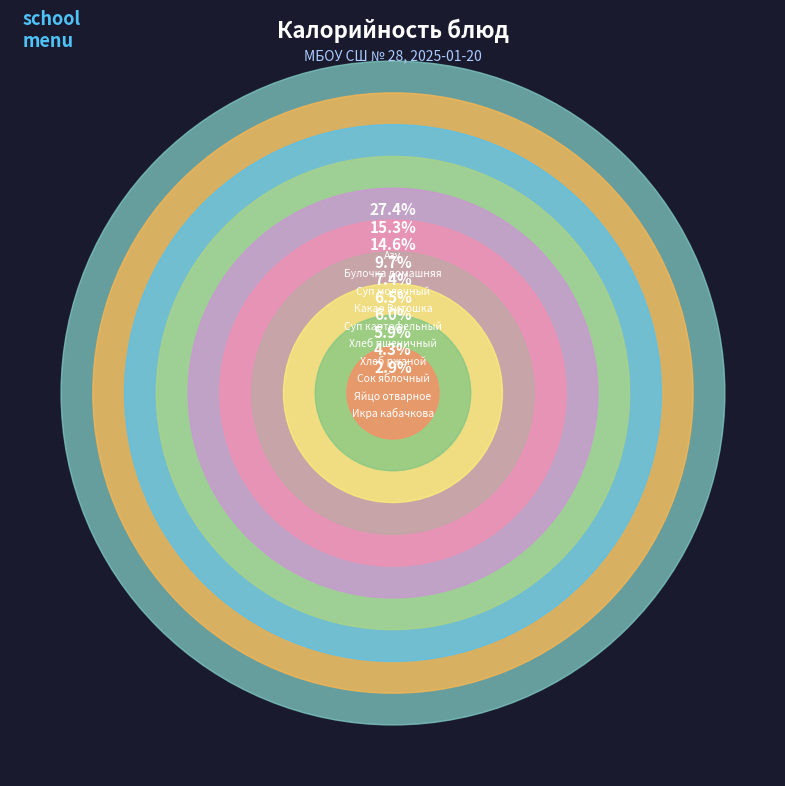

What percentage is the Суп картофельный slice, to the nearest percent?

7%